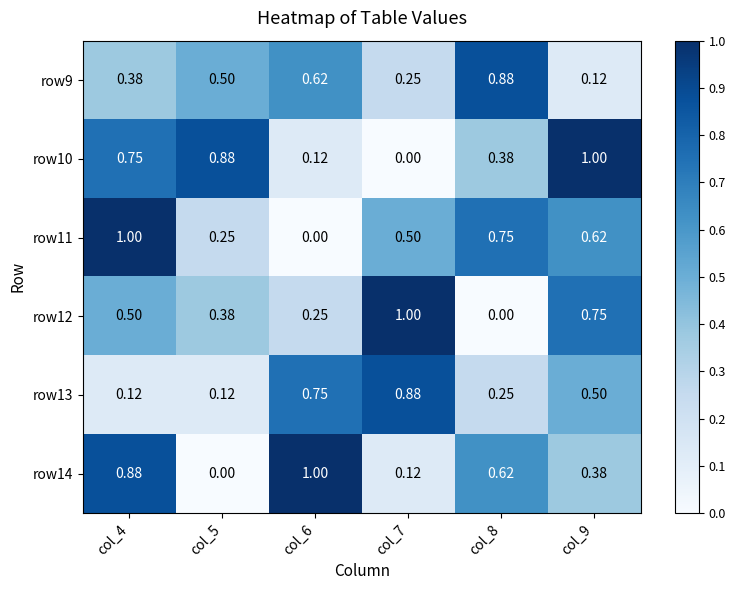

Is the value of row13 at col_4 greater than the value of row12 at col_9?

No